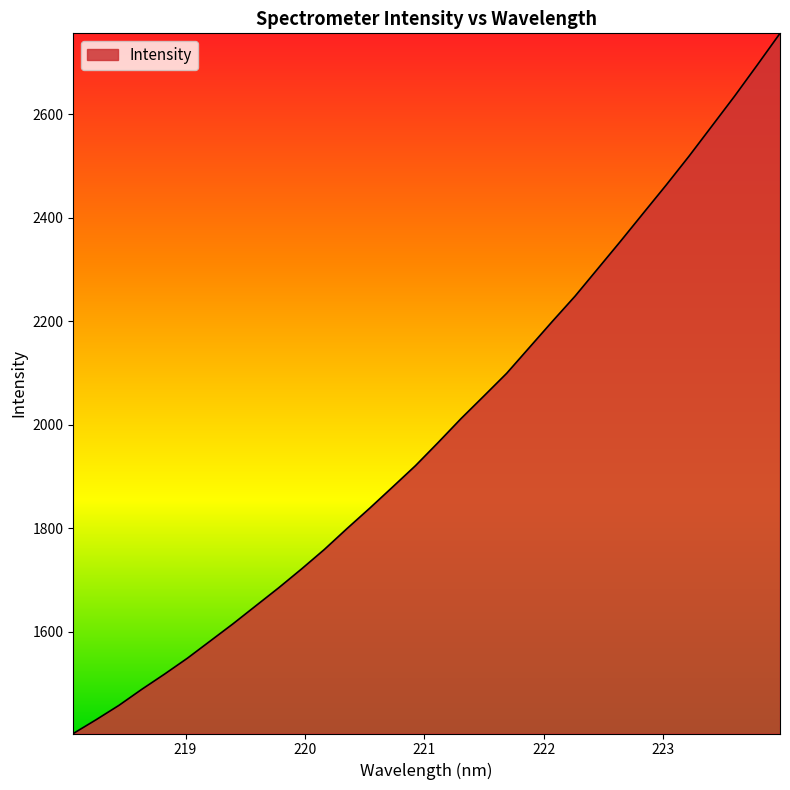

What is the difference between the maximum and minimum values?

1352.6